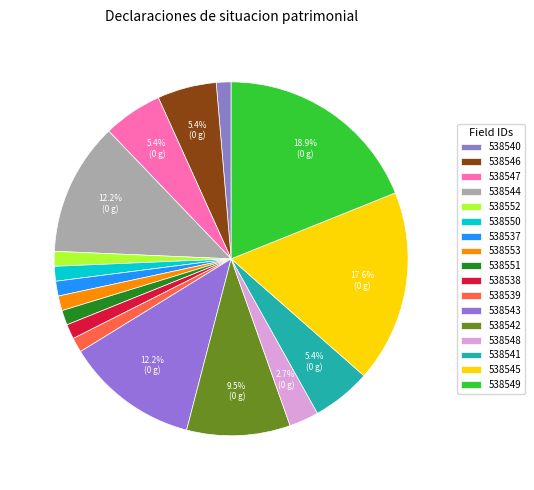

What percentage do 538546 and 538544 together represent?

17.6%